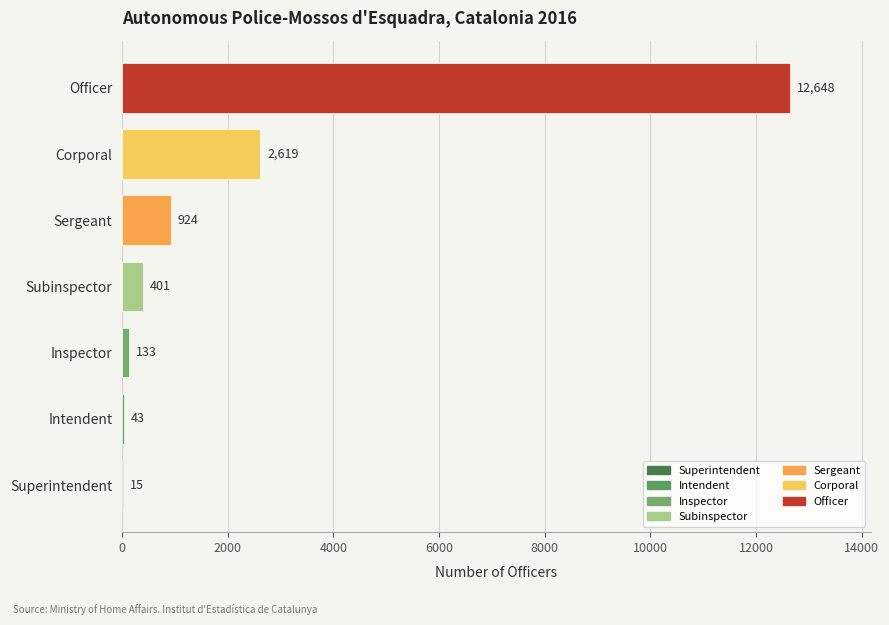

True or false: the data shows 10 at Superintendent.

False